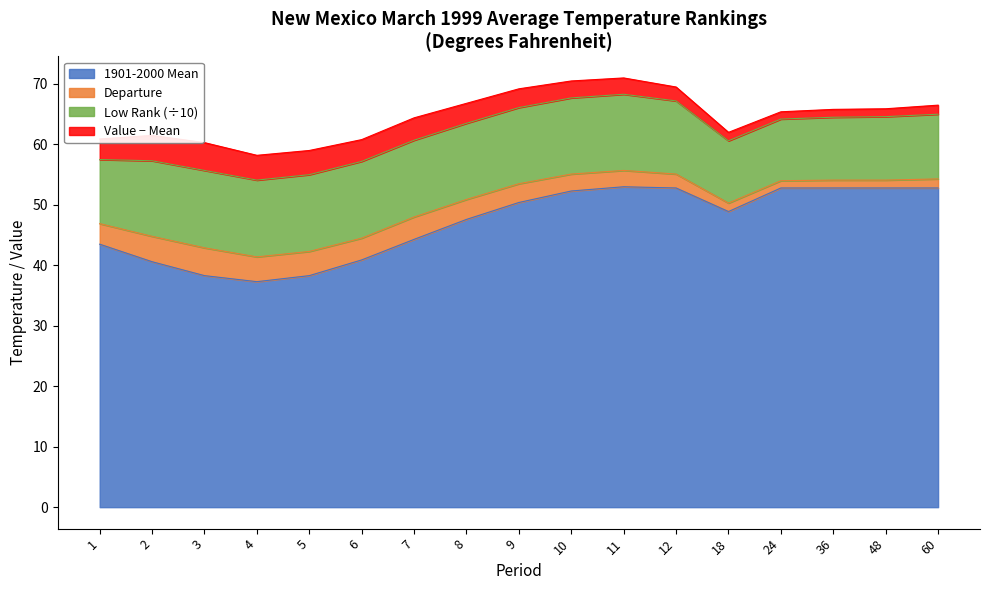

What is the maximum value for Value?

55.7